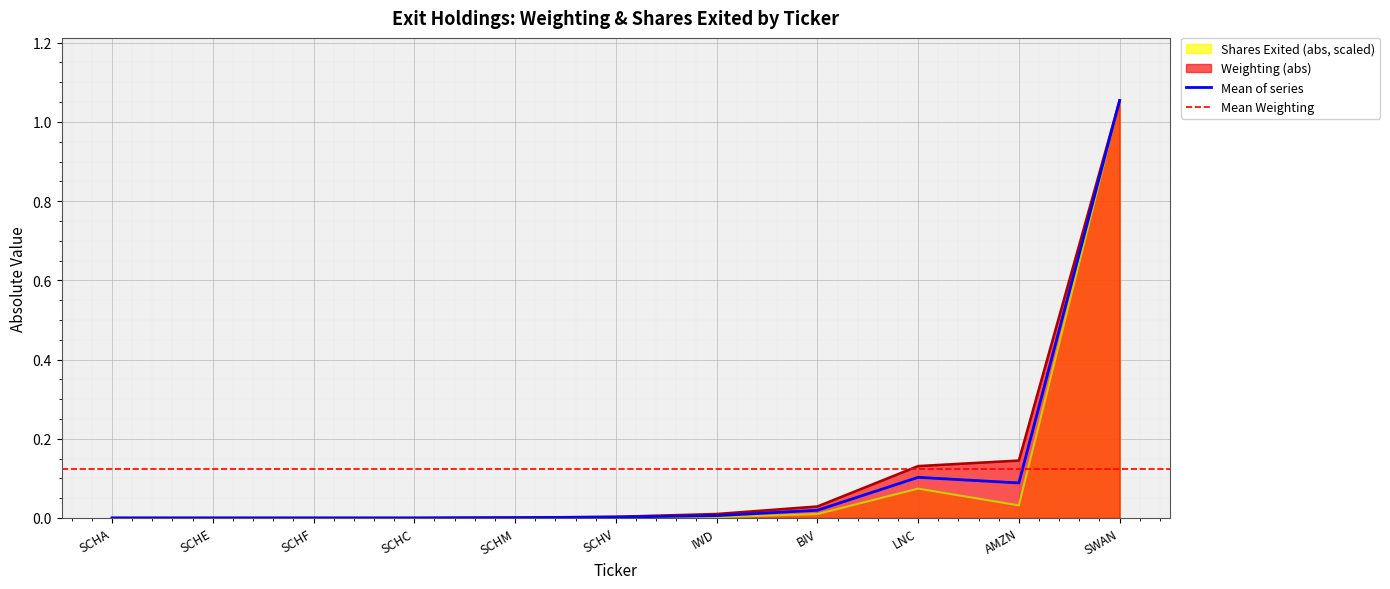

Is it true that Shares Exited (abs, scaled) equals 0.5 at SCHC?

False